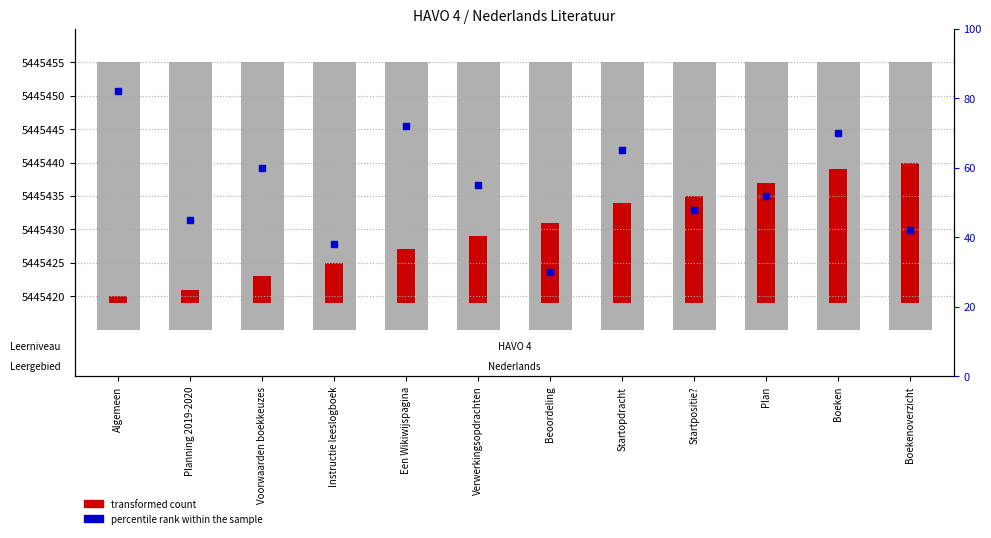

Rank the series by their maximum value, from highest to lowest.

percentile rank within the sample, transformed count